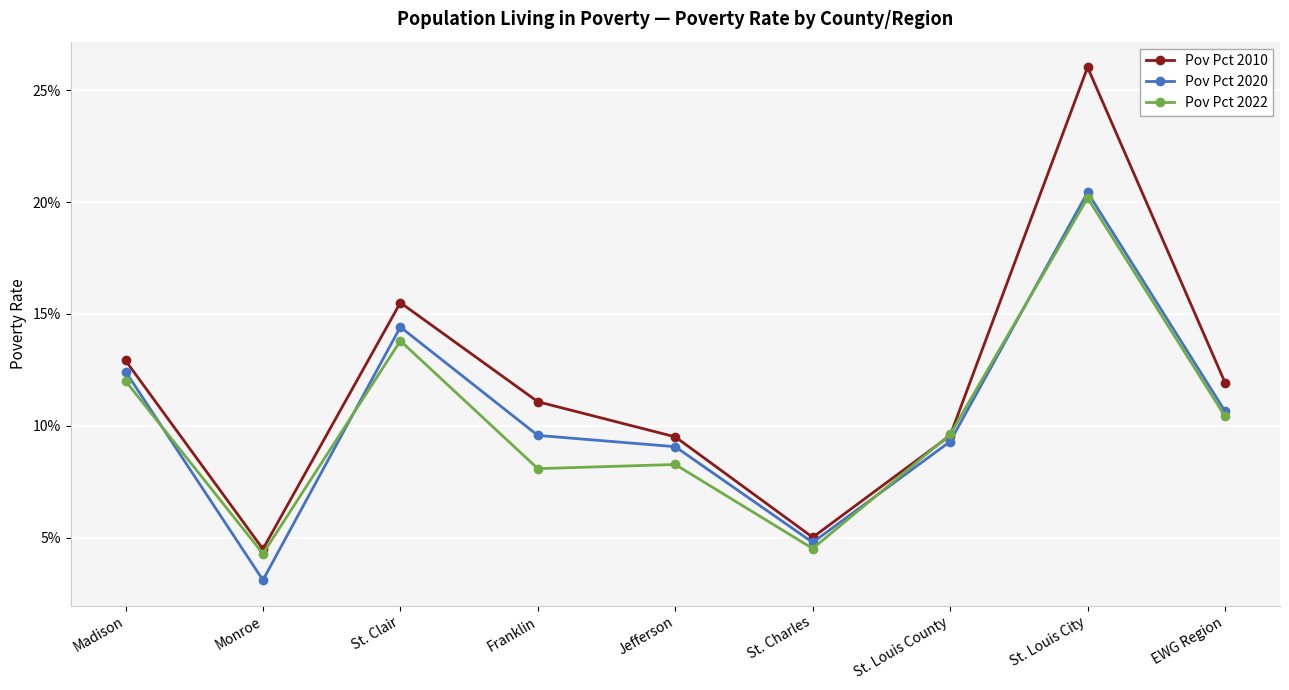

Reading left to right, what are all the values shown in this chart?

Pov Pct 2010: 0.1	0.0	0.2	0.1	0.1	0.1	0.1	0.3	0.1
Pov Pct 2020: 0.1	0.0	0.1	0.1	0.1	0.0	0.1	0.2	0.1
Pov Pct 2022: 0.1	0.0	0.1	0.1	0.1	0.0	0.1	0.2	0.1